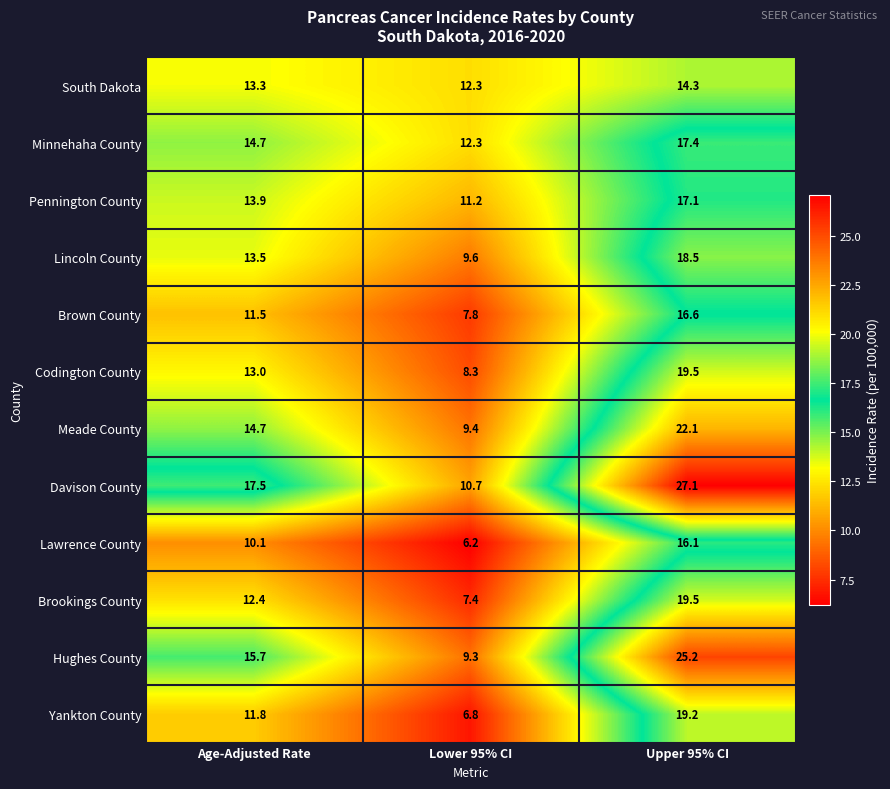

Rank the categories by Pennington County value from lowest to highest.

Lower 95% CI, Age-Adjusted Rate, Upper 95% CI